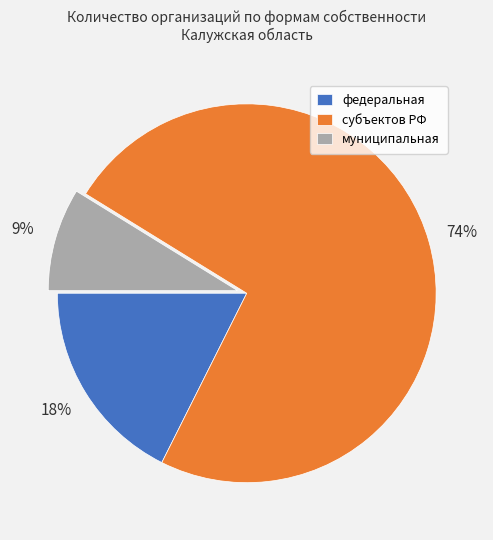

How many slices are in this pie chart?

3